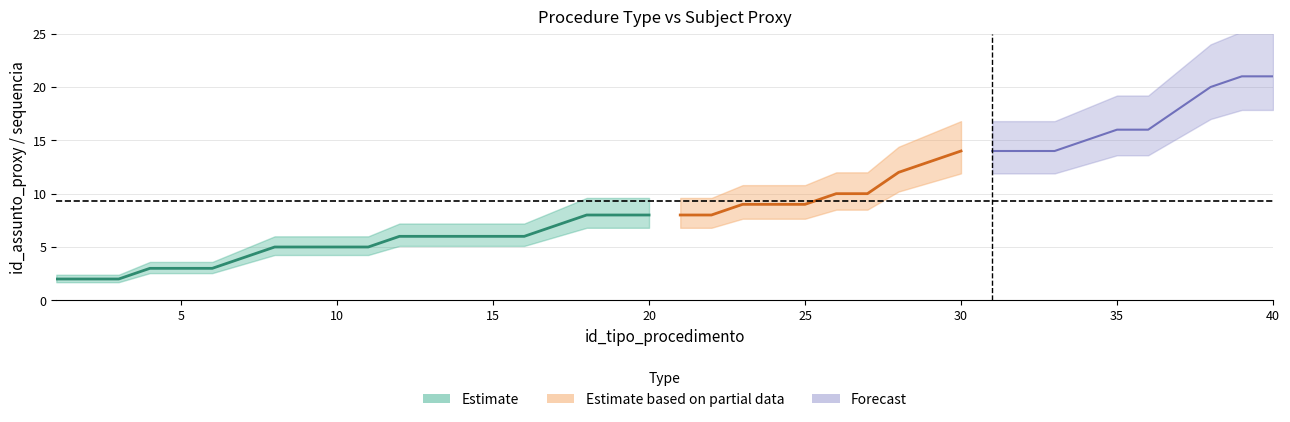

True or false: id_assunto_proxy has more than 1 points higher than both neighbors.

False